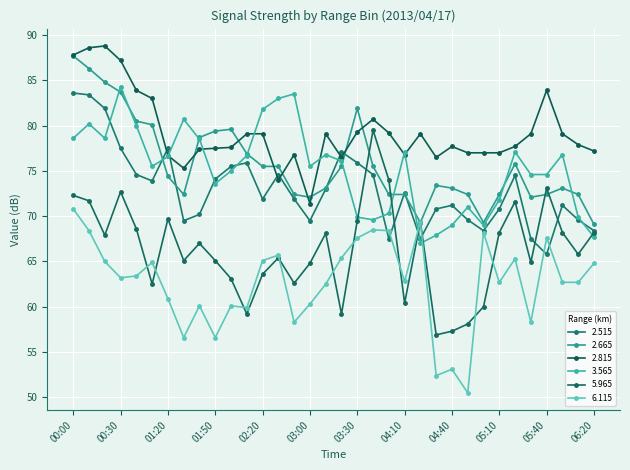

Rank the categories by 2.815 value from lowest to highest.

03:00, 02:30, 01:30, 03:20, 04:30, 01:20, 02:50, 04:10, 04:50, 05:00, 05:10, 06:20, 01:40, 01:50, 02:00, 04:40, 05:20, 06:10, 02:10, 02:20, 03:10, 04:20, 05:30, 06:00, 03:50, 03:30, 03:40, 00:50, 00:40, 05:40, 00:30, 00:00, 00:10, 00:20